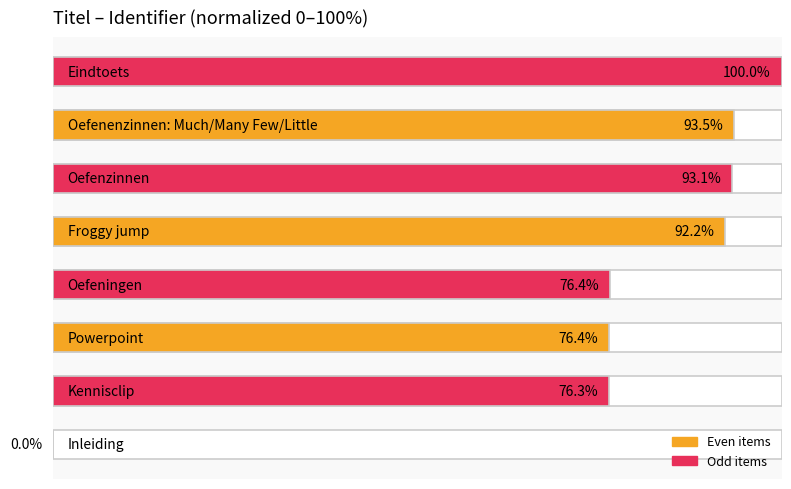

What is the average value?

76.0